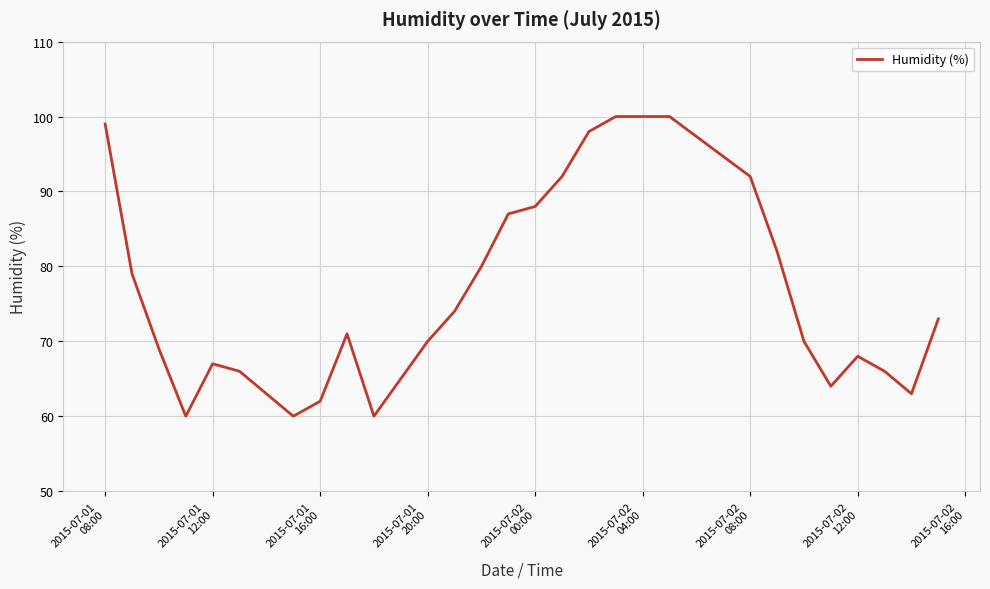

What is the difference between the maximum and minimum values?

40